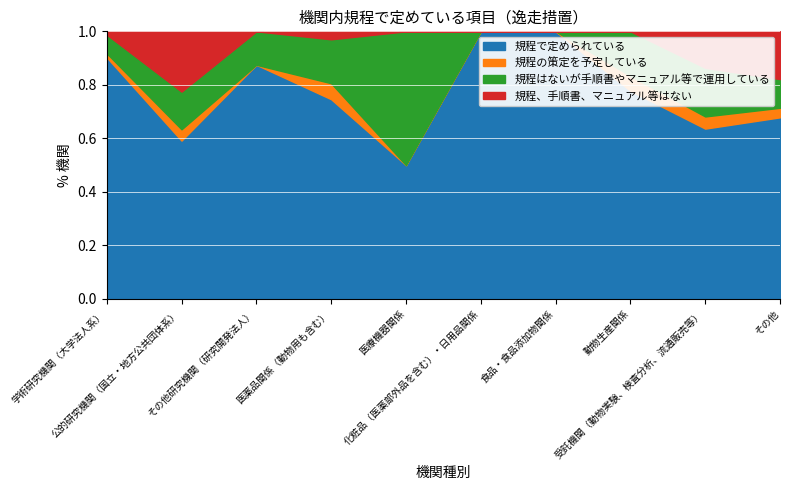

The 規程で定められている series shows 2 at 化粧品（医薬部外品を含む）・日用品関係. True or false?

False